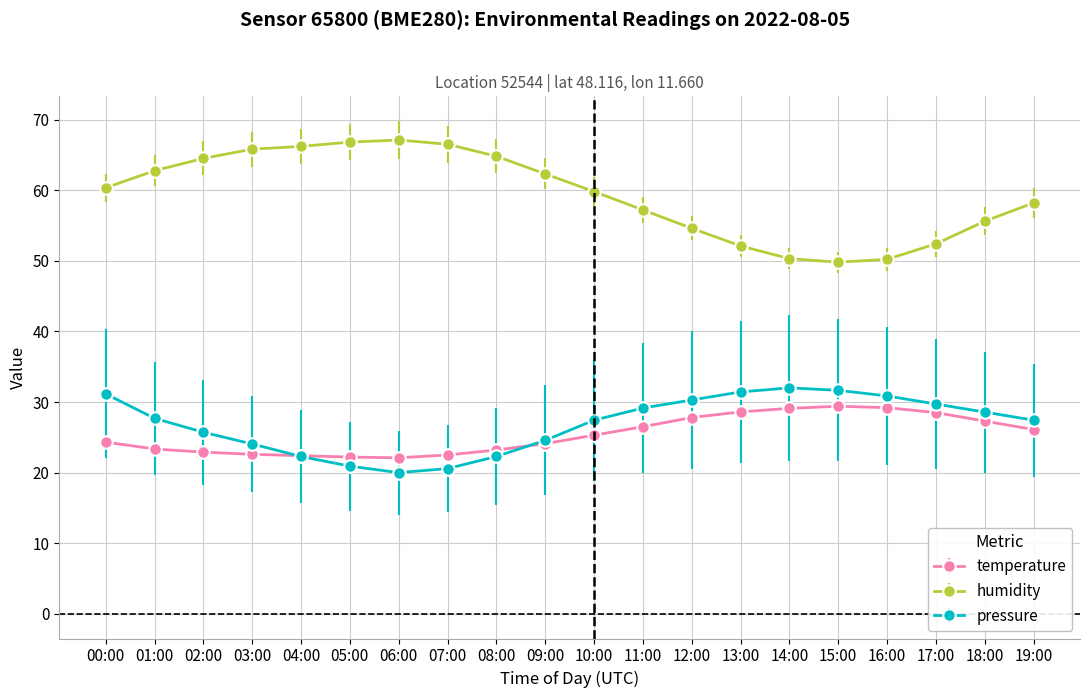

What position from the right is 13:00?

7